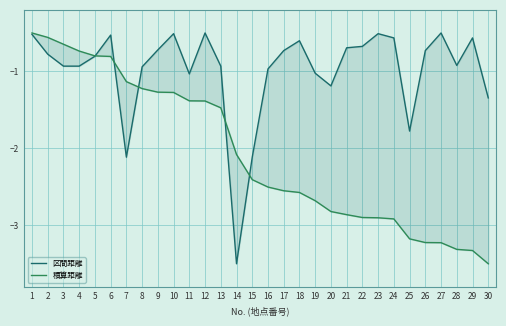

Is the value of 区間距離 at 11 greater than the value of 積算距離 at 20?

Yes